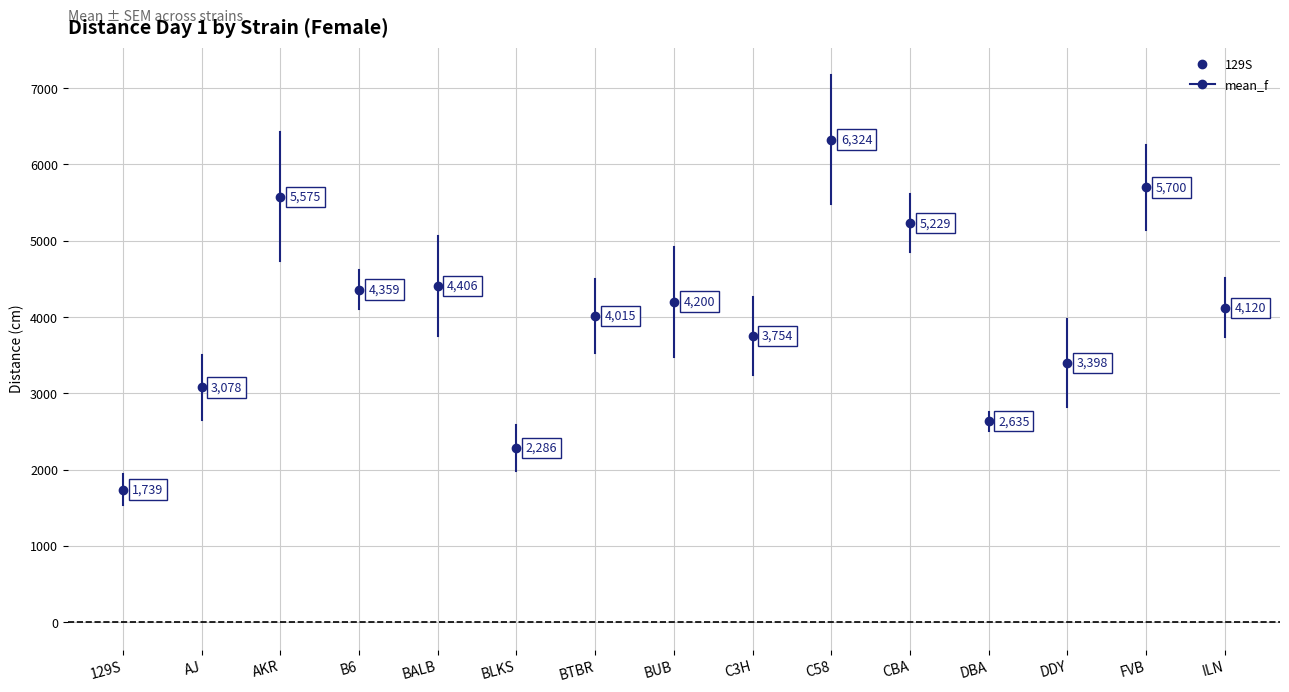

What is the value of the mean_f point at the 6th from the left?

2286